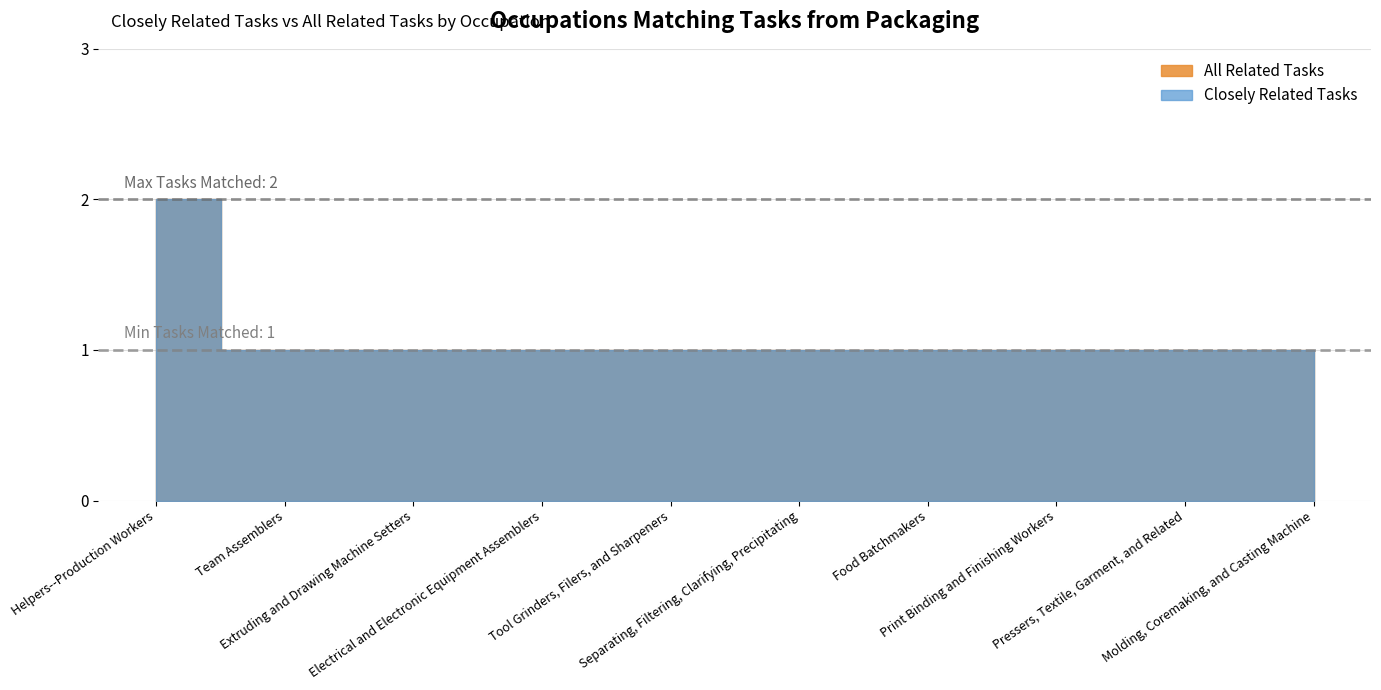

What is the value of the Closely Related Tasks point at the 1st from the left?

2